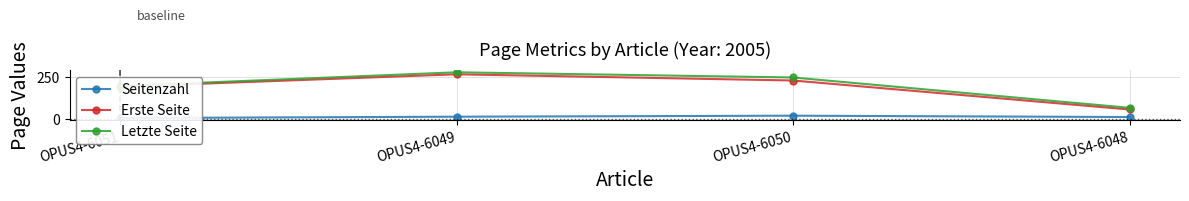

The Erste Seite series shows 265 at OPUS4-6049. True or false?

True